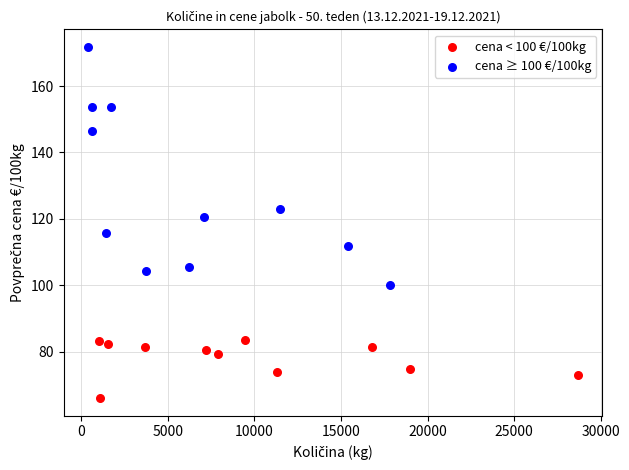

Which series has the largest Y range (max minus min)?

cena ≥ 100 €/100kg